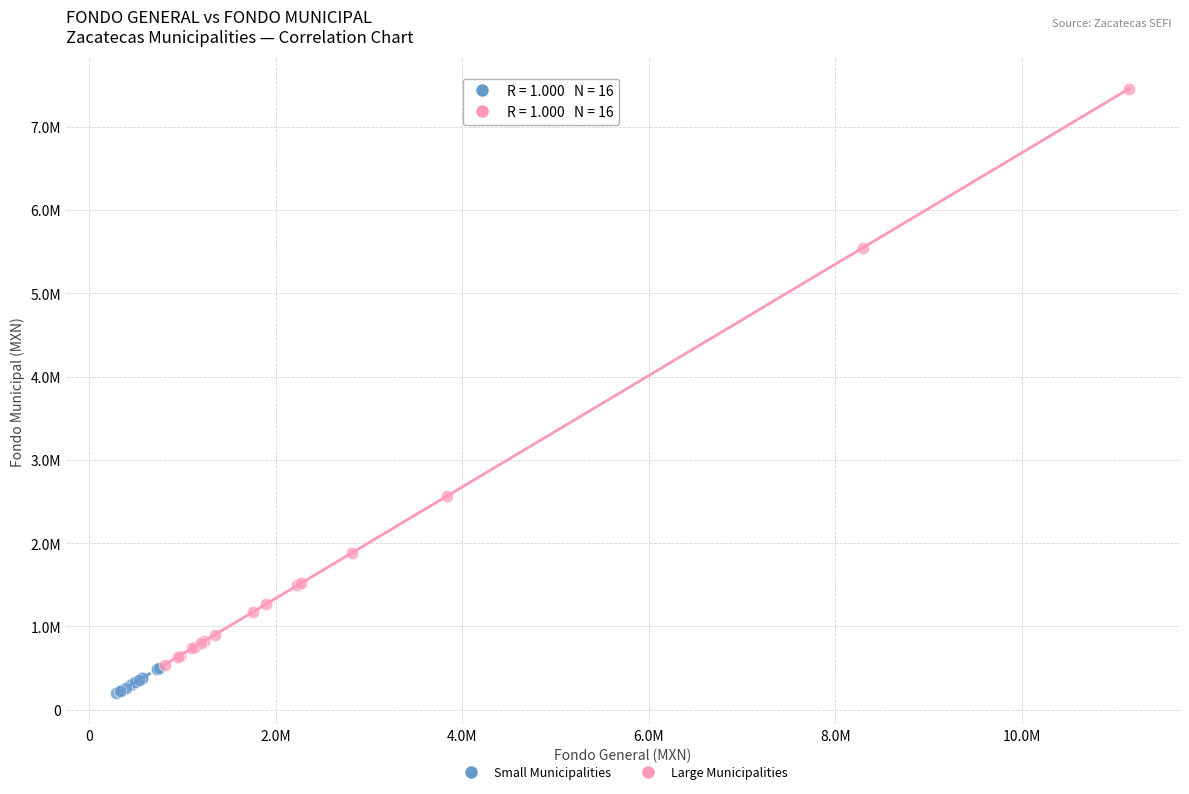

Which series reaches the maximum Y coordinate?

Large Municipalities